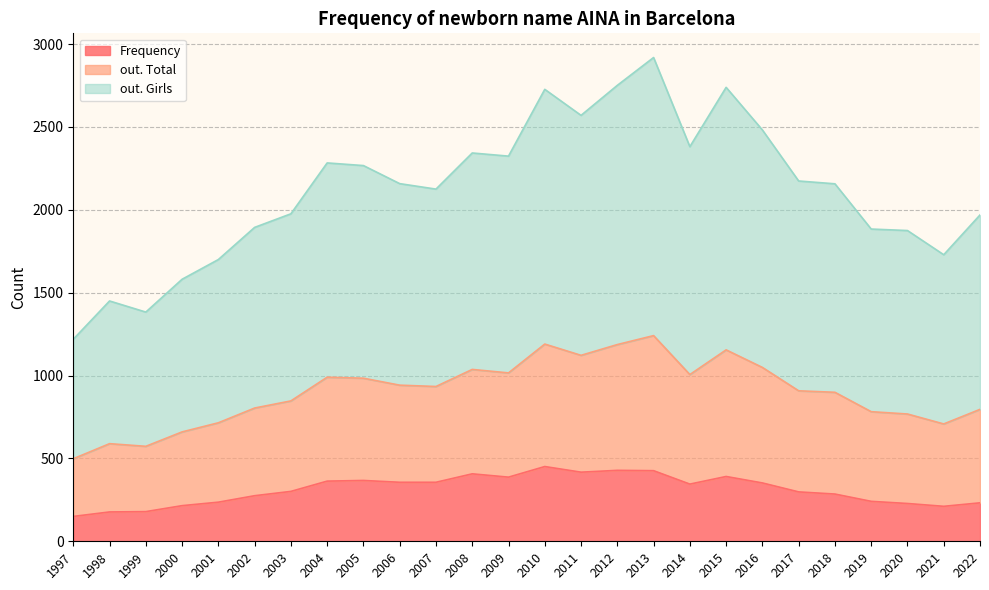

What is the difference between the highest and lowest values at 2005?

916